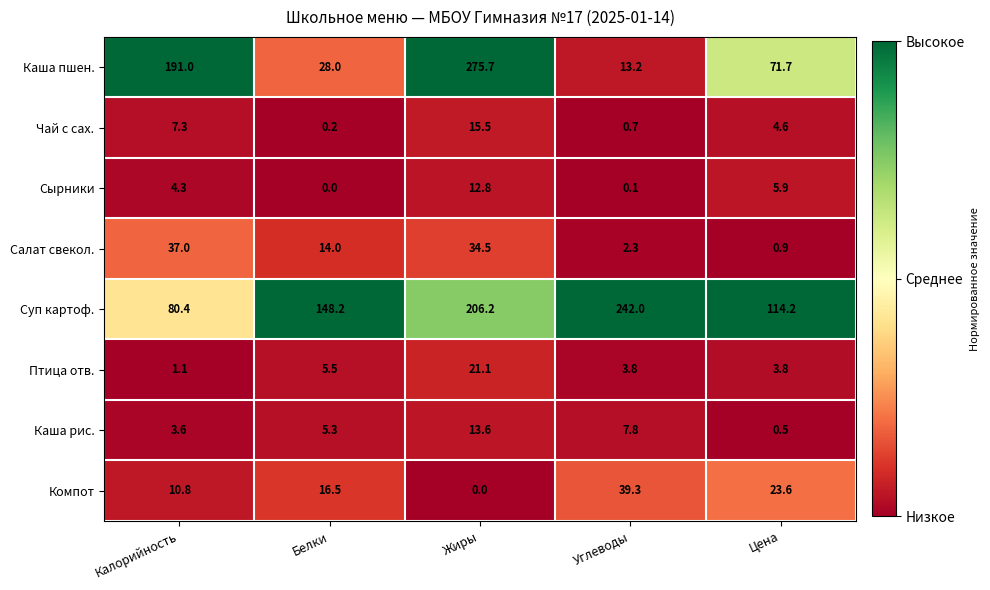

The Птица отв. series shows 1.9 at Калорийность. True or false?

False